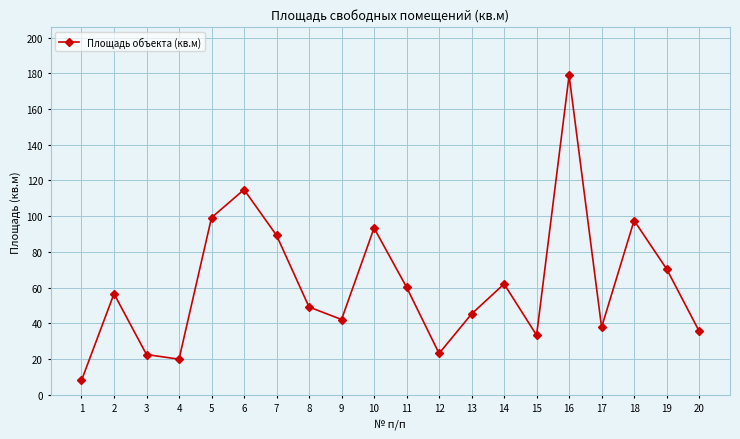

Read the value at 11.

60.3